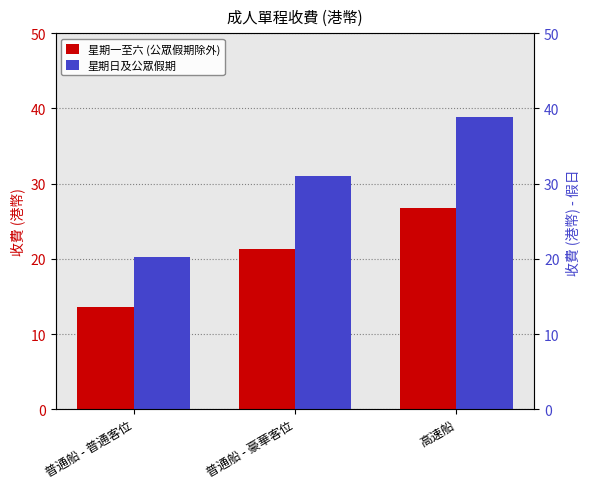

How many groups of bars are there?

3